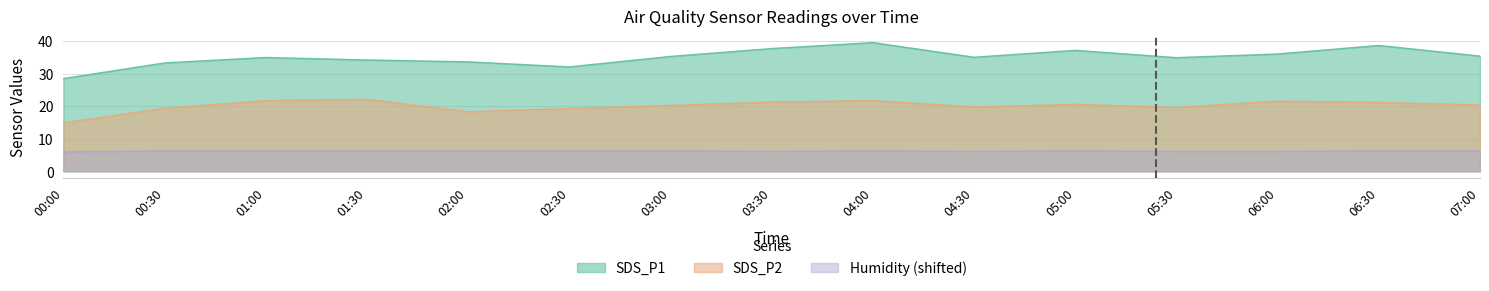

True or false: Humidity and SDS_P2 intersect in this chart.

False